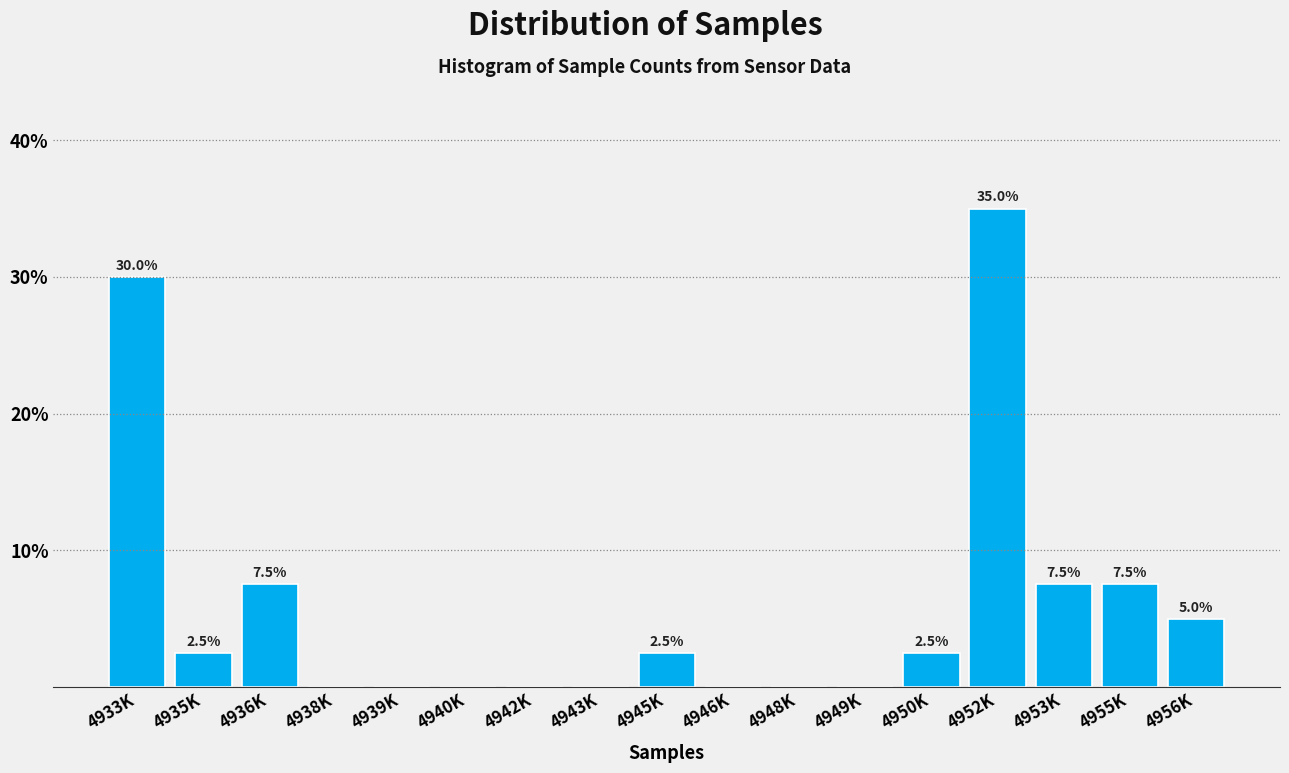

Reading left to right, list all the values displayed in this chart.

4933K=30.0	4935K=2.5	4936K=7.5	4938K=0.0	4939K=0.0	4940K=0.0	4942K=0.0	4943K=0.0	4945K=2.5	4946K=0.0	4948K=0.0	4949K=0.0	4950K=2.5	4952K=35.0	4953K=7.5	4955K=7.5	4956K=5.0